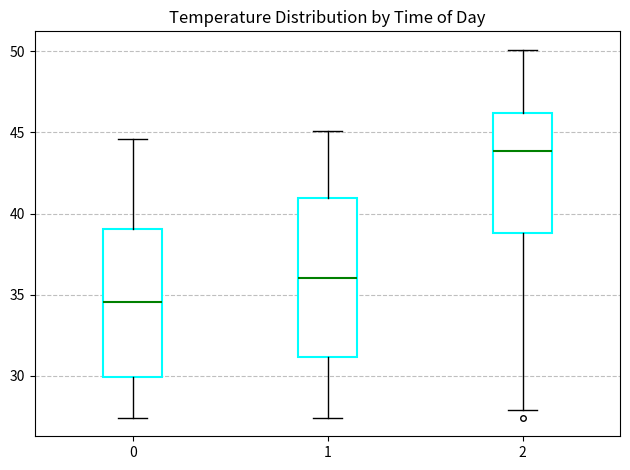

Comparing the boxes themselves (not the whiskers), which one is the tallest?

1